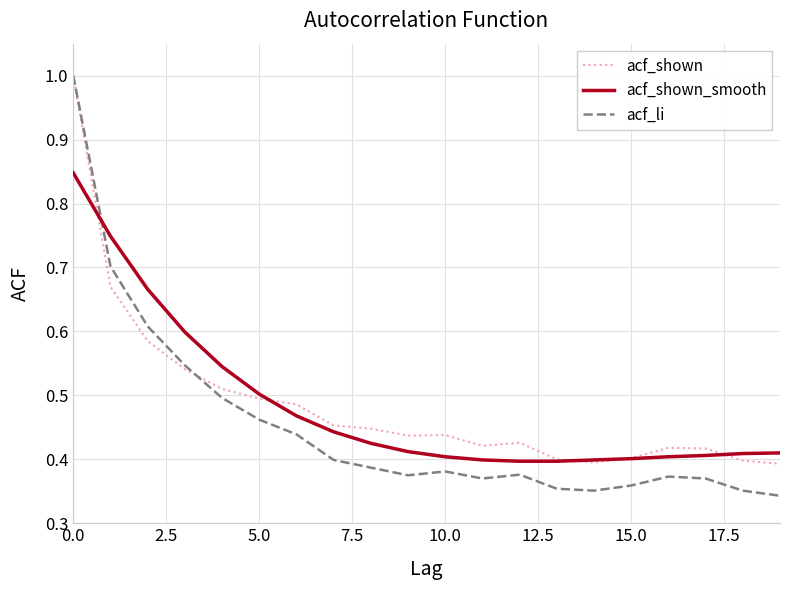

Which series has the widest spread of values?

acf_li